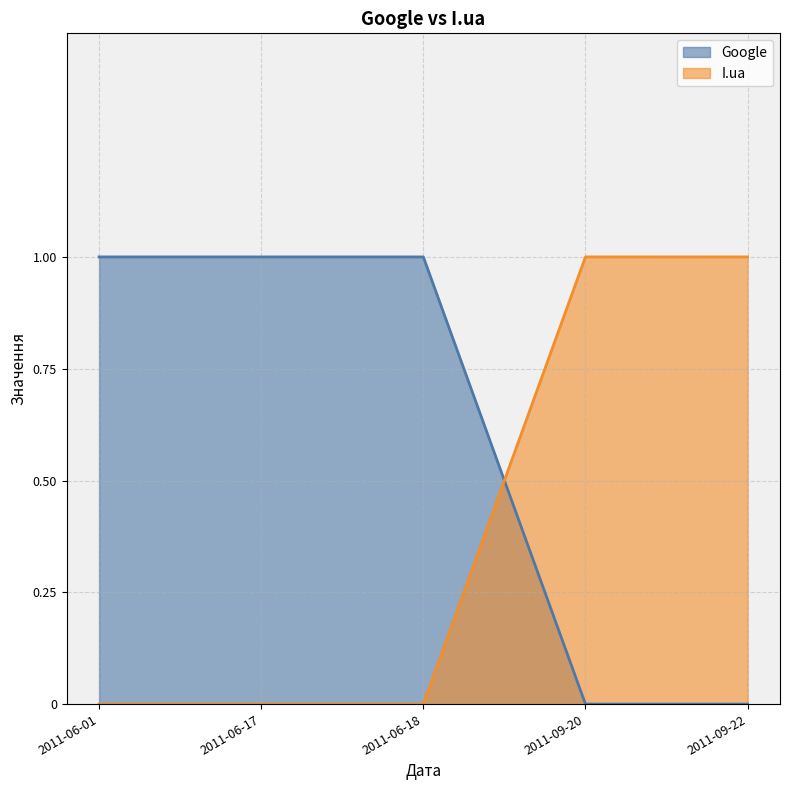

Where do Google and I.ua first cross each other?

2011-06-18 and 2011-09-20